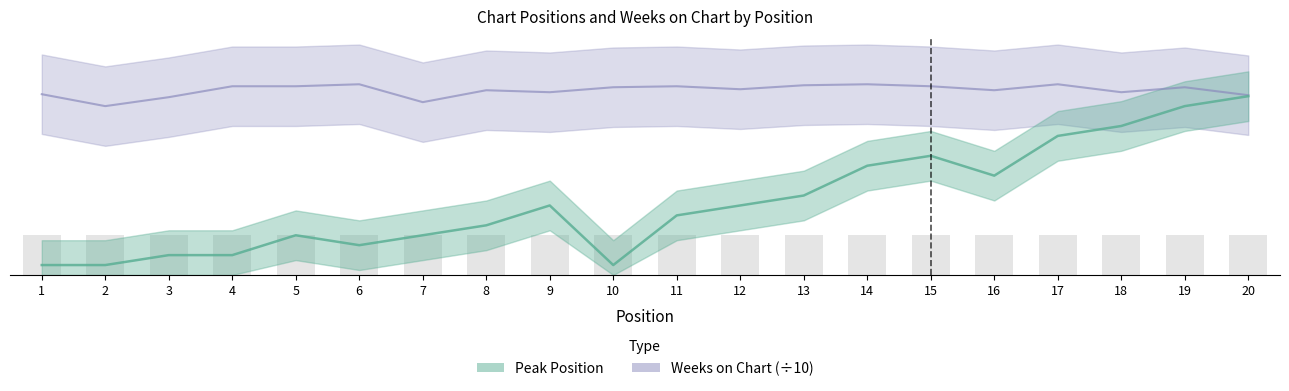

How many groups of bars are there?

20